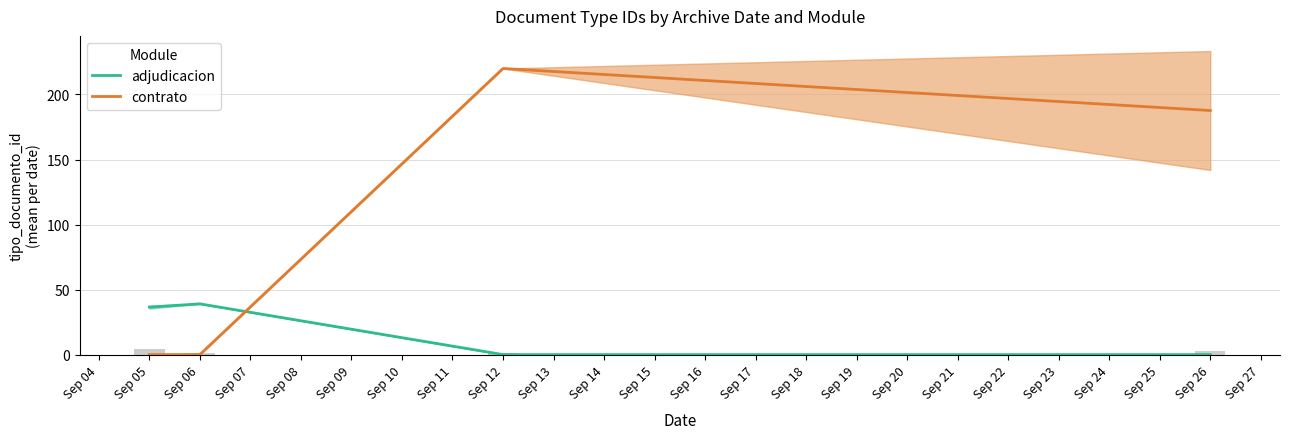

Rank the series at Sep 06 from highest to lowest value.

adjudicacion, contrato